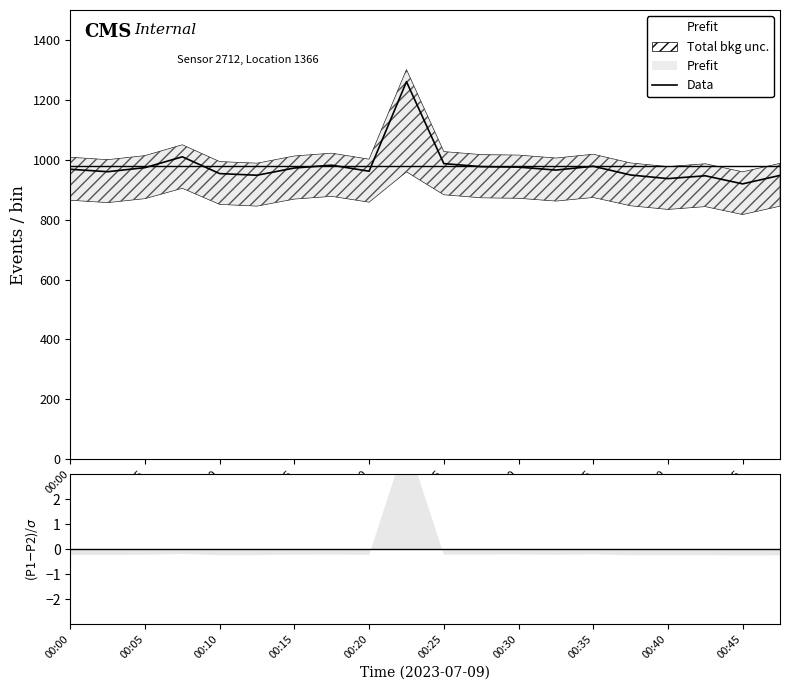

What is the smallest value displayed?

919.5